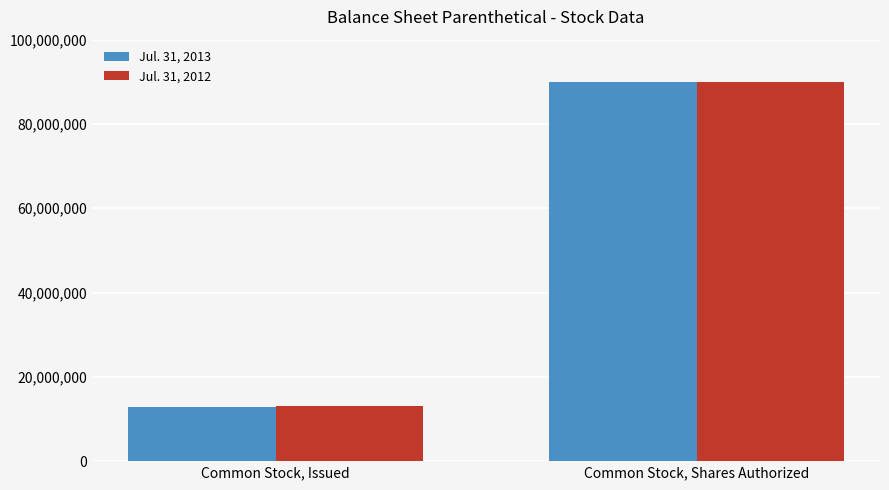

Which series has the largest range (max minus min)?

Jul. 31, 2013